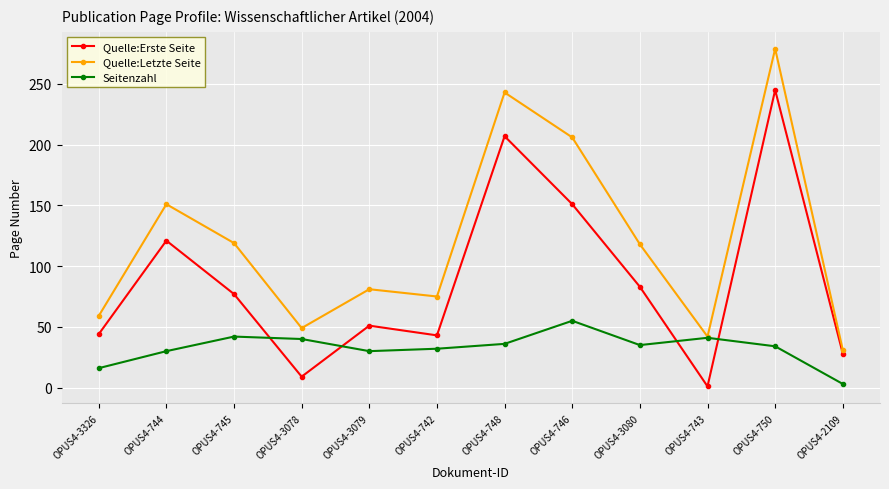

What is the label of the 6th point from the left?

OPUS4-742